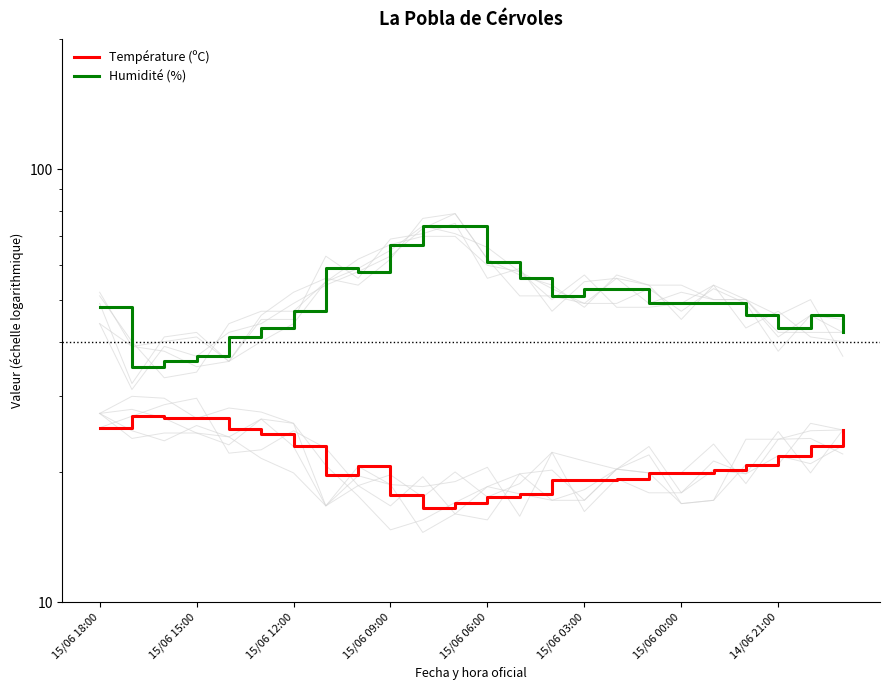

What is the difference between the Humidité (%) values at 19 and 12?

12.0